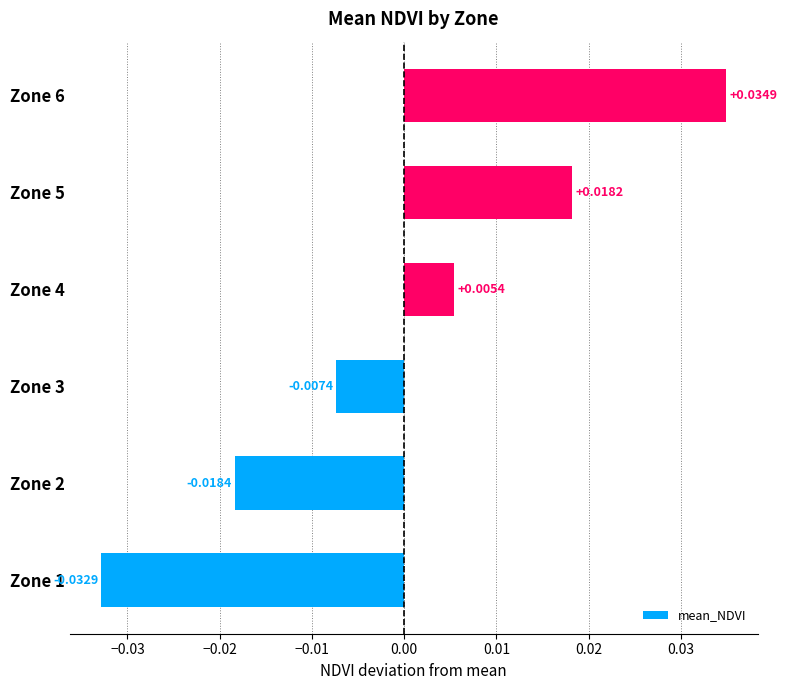

How many distinct data groups are displayed?

1